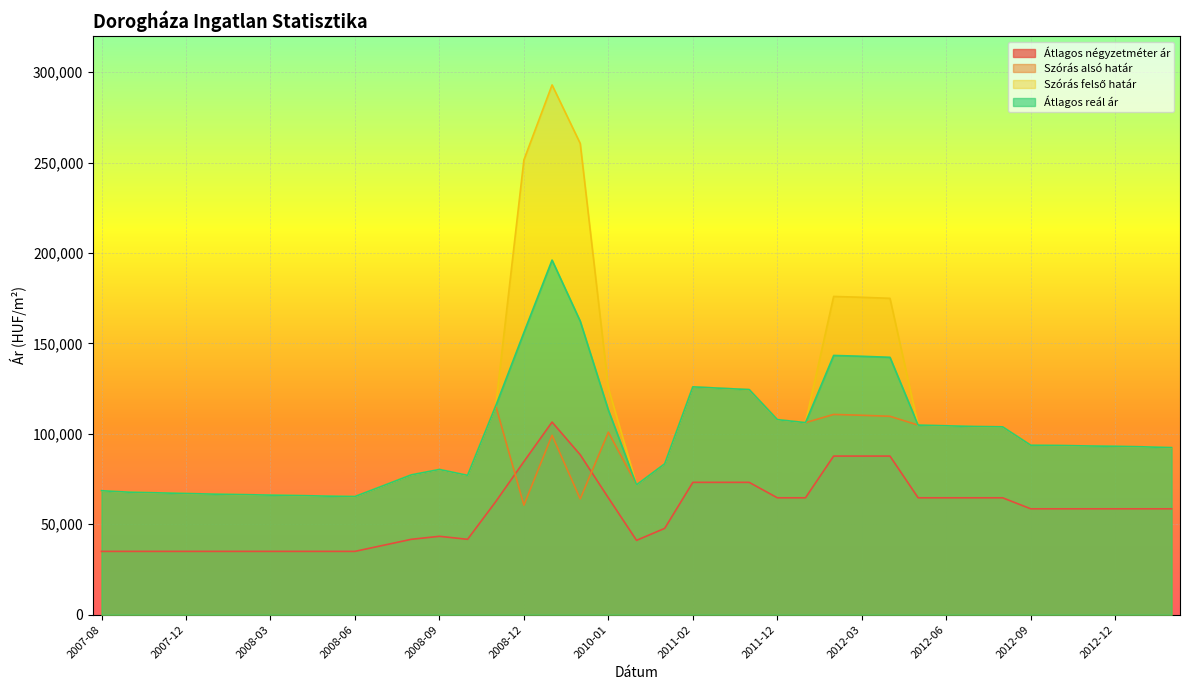

What are all the series names shown in the legend?

Átlagos négyzetméter ár, Szórás alsó határ, Szórás felső határ, Átlagos reál ár